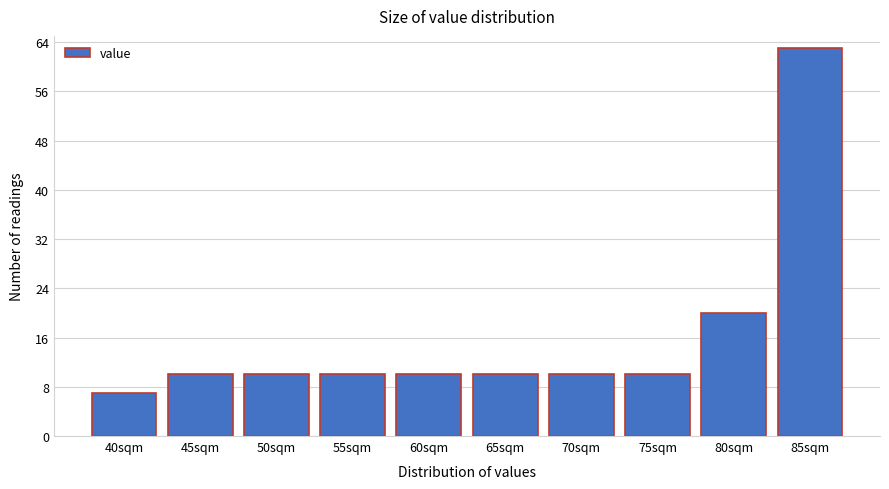

Reading right to left, list all the values displayed in this chart.

63	20	10	10	10	10	10	10	10	7